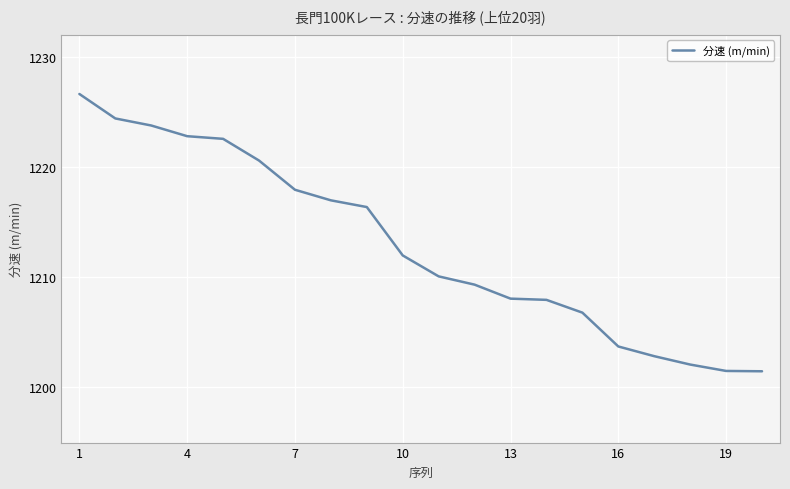

What is the maximum value shown in the chart?

1226.6